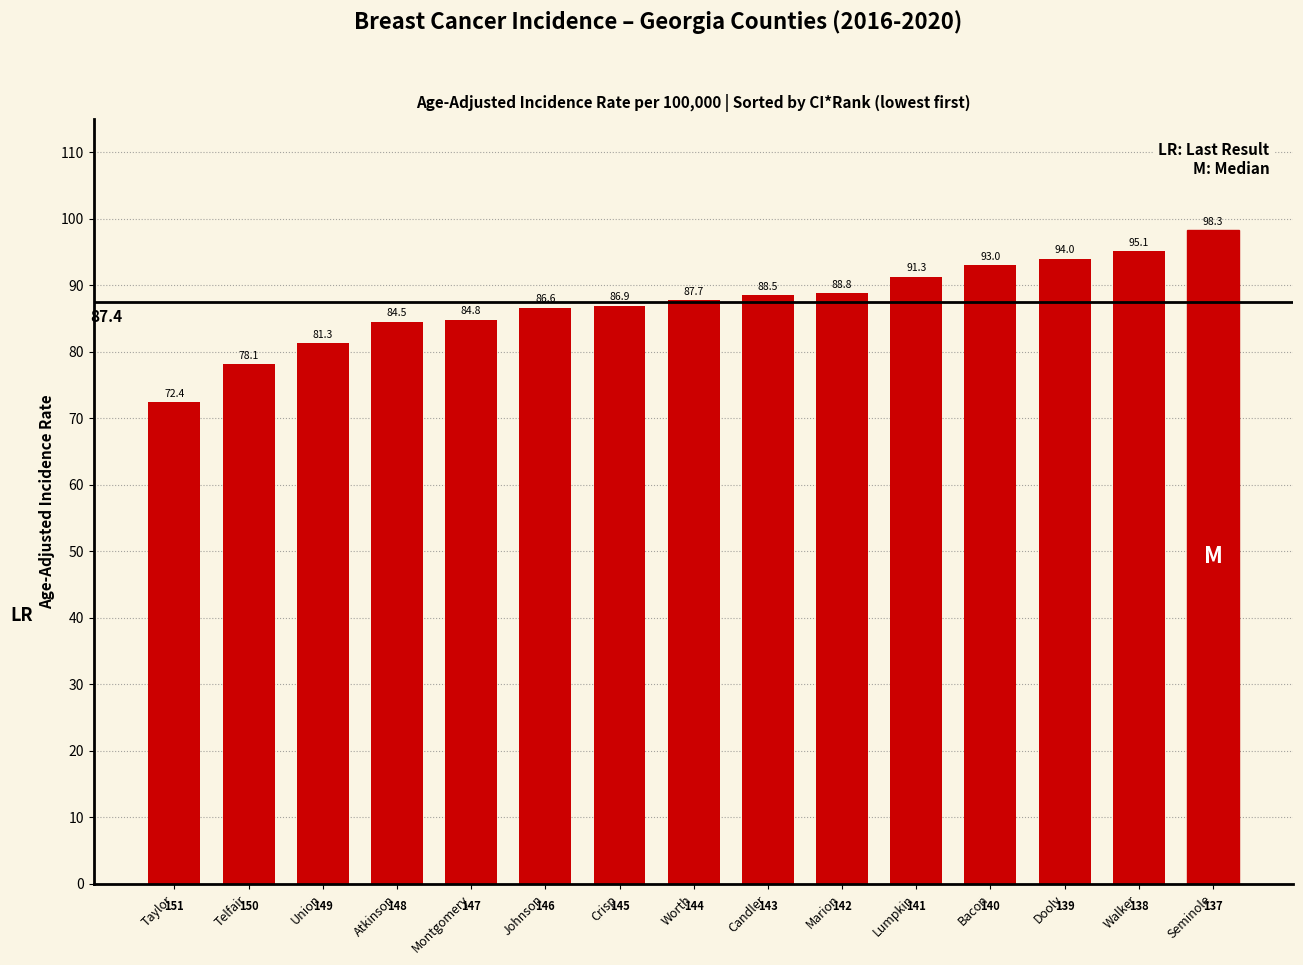

What is the label of the 4th bar from the right?

Bacon